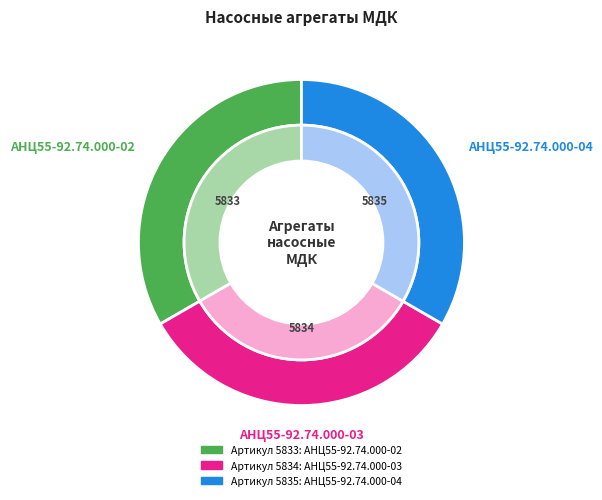

Rank the categories by value from lowest to highest.

АНЦ55-92.74.000-02, АНЦ55-92.74.000-03, АНЦ55-92.74.000-04